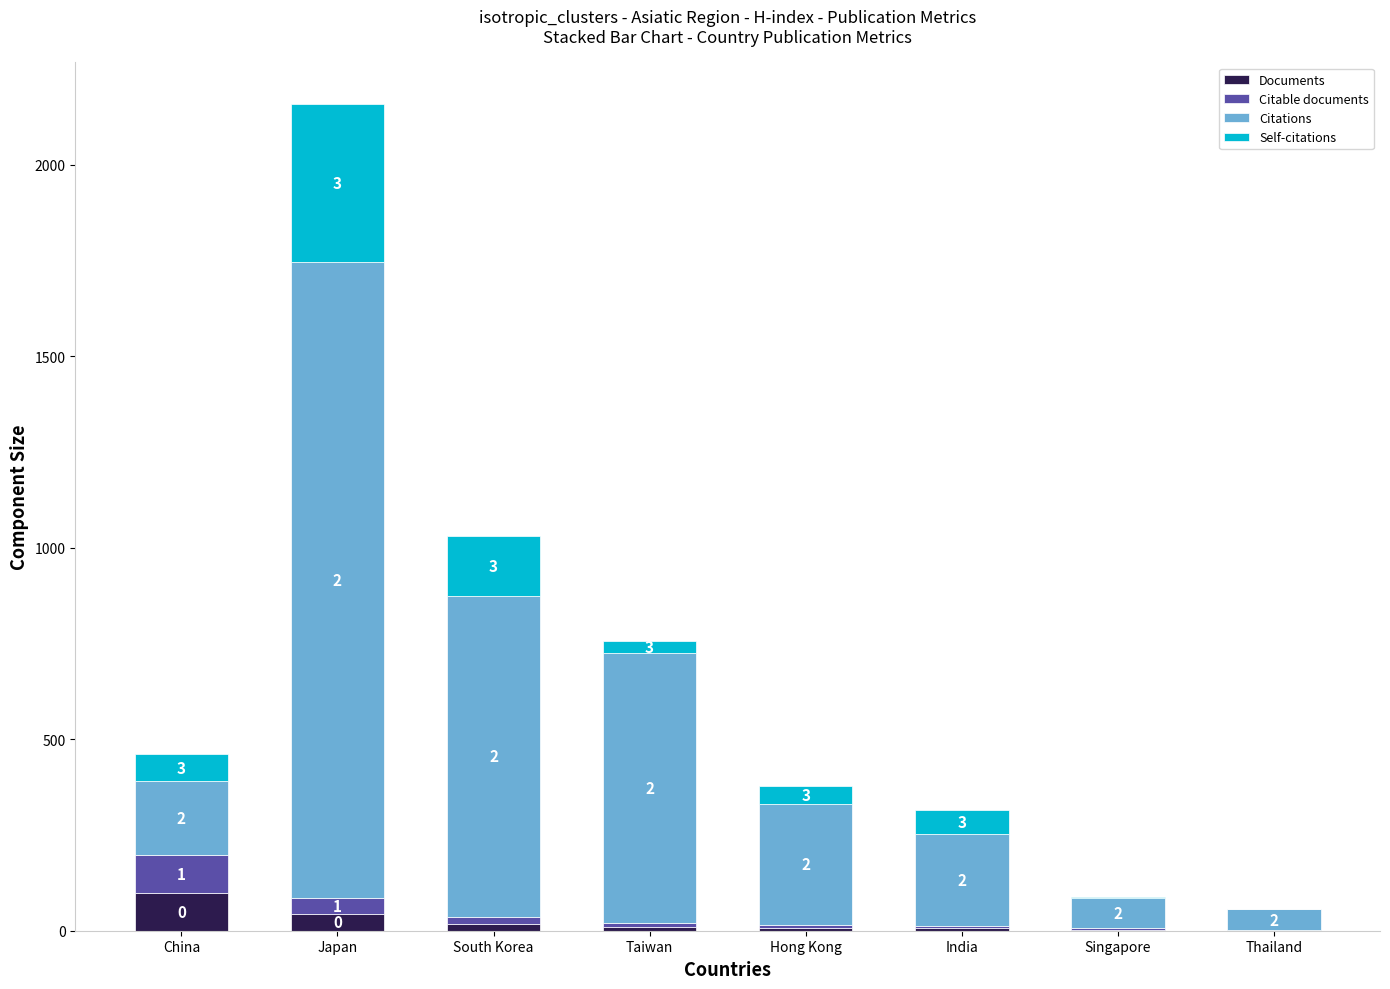

At which label does Documents reach its peak?

China